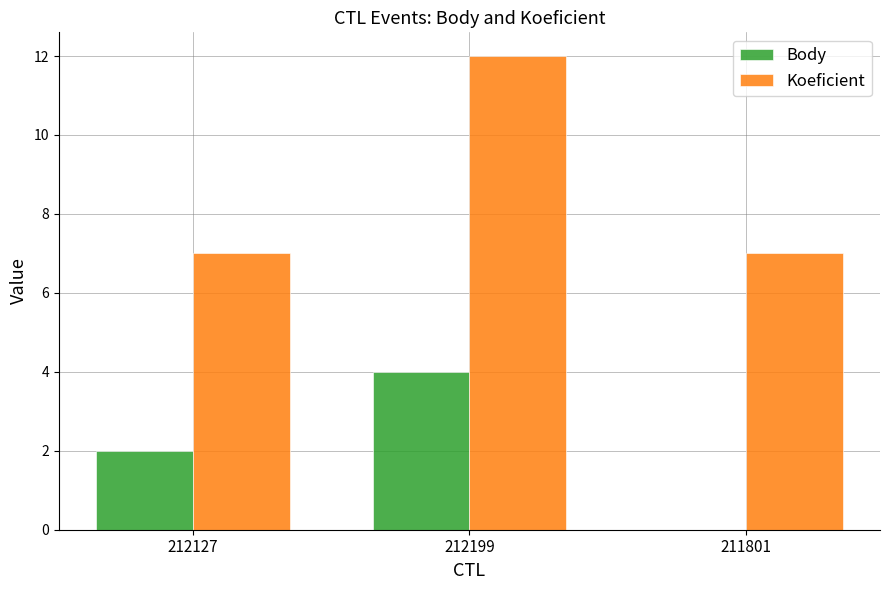

Read the Koeficient value at 212127.

7